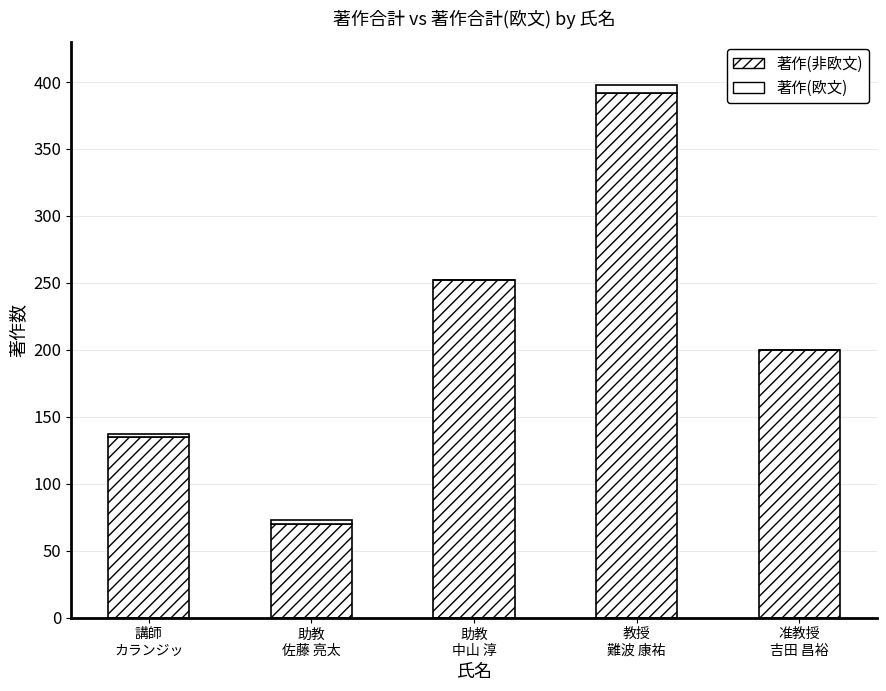

Which has a higher value, 助教
佐藤 亮太 or 准教授
吉田 昌裕?

准教授
吉田 昌裕